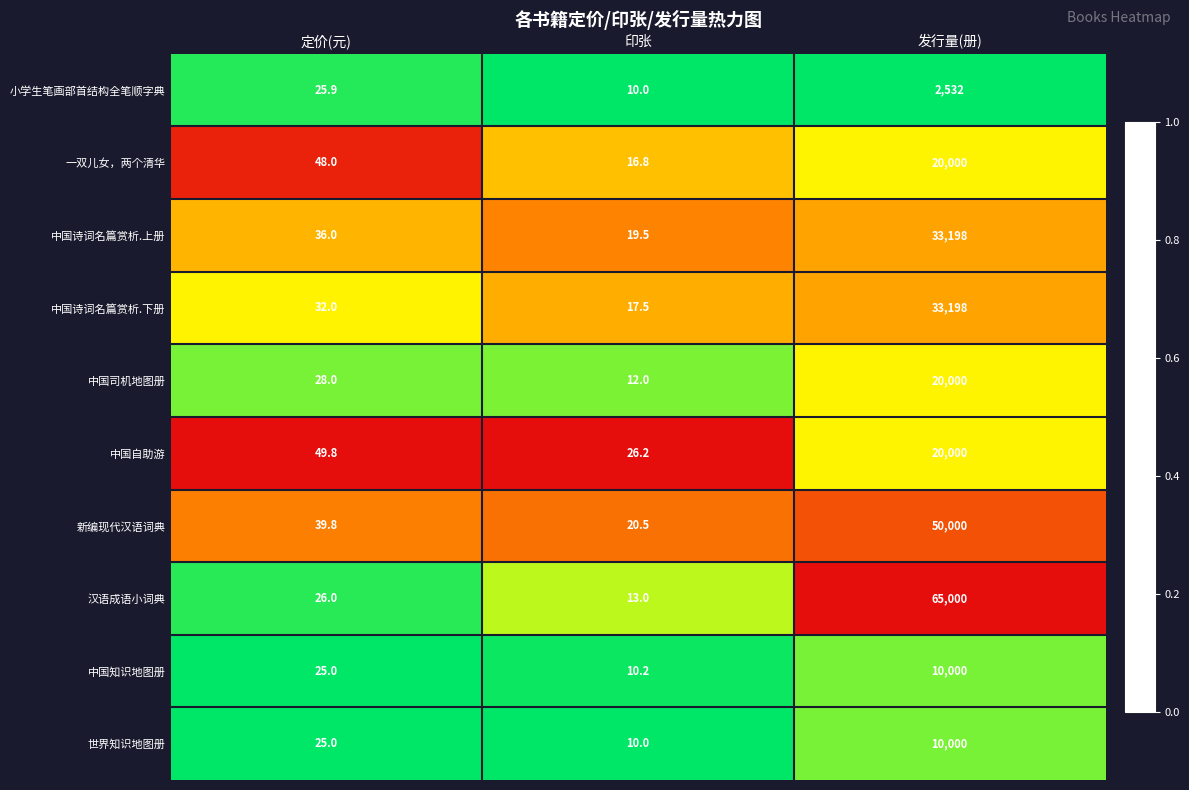

Where does the 中国自助游 series first go above 49?

定价(元)